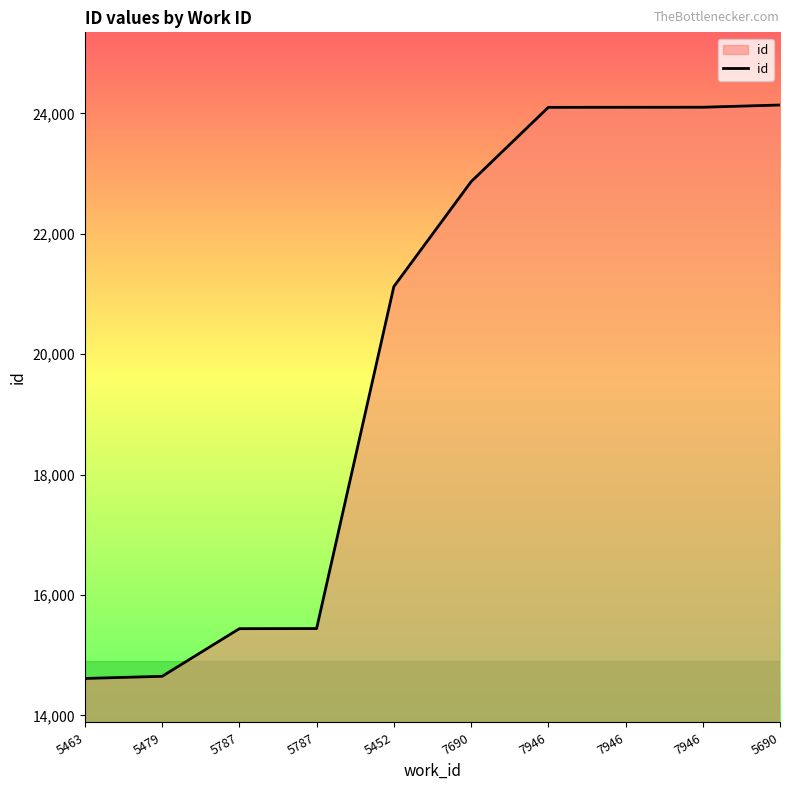

Which has a higher value, 7946 or 7946?

7946